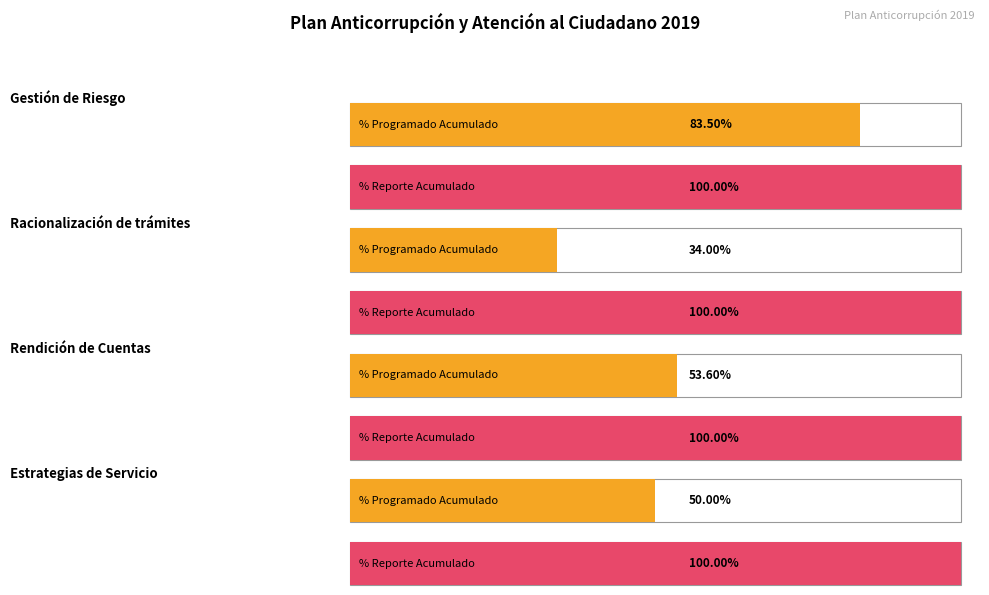

What is the label of the 5th bar from the right?

Racionalización de trámites